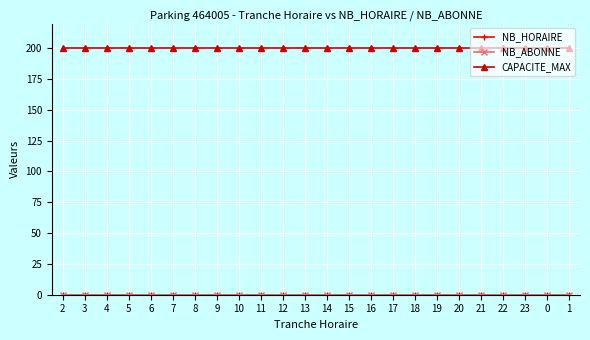

List the series in order of their peak value, highest first.

CAPACITE_MAX, NB_HORAIRE, NB_ABONNE